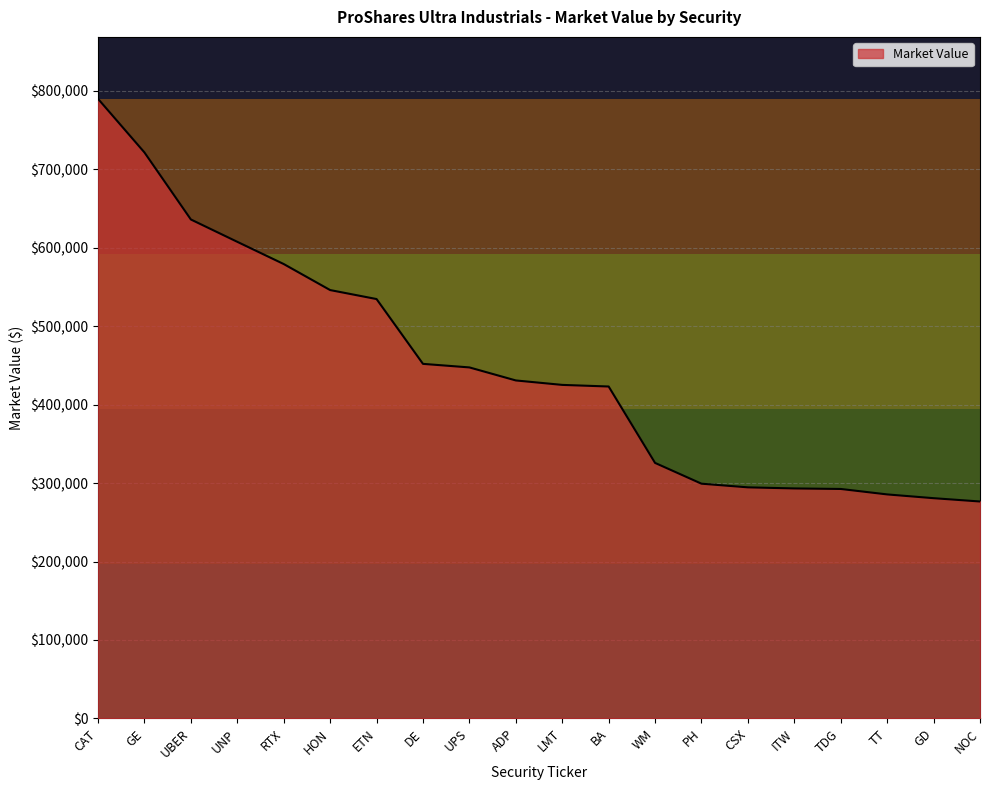

How many values exceed 430742?

10